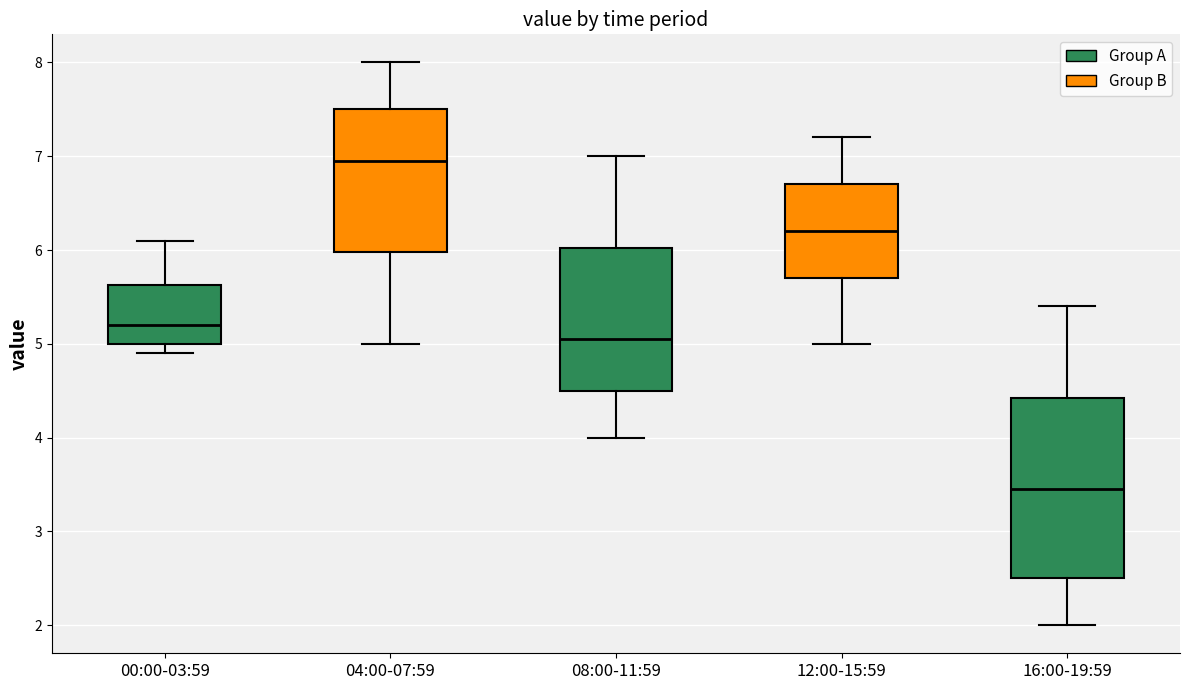

Which box's median line is the highest?

04:00-07:59